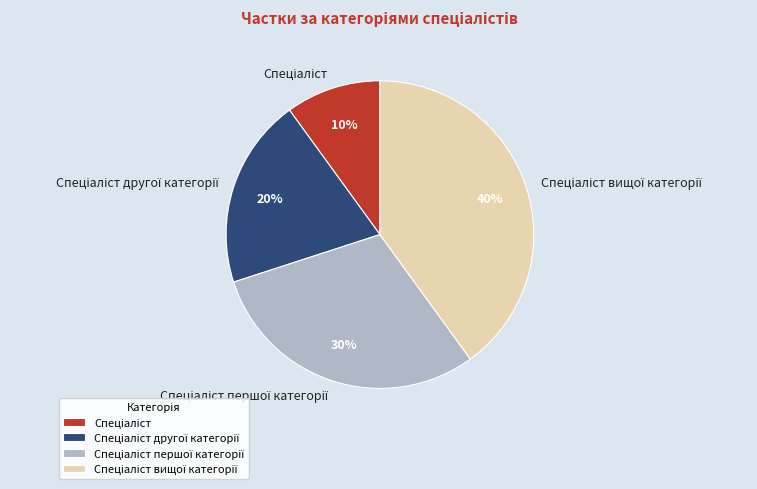

To the nearest percent, what is the difference between the largest and smallest slice percentages?

30%